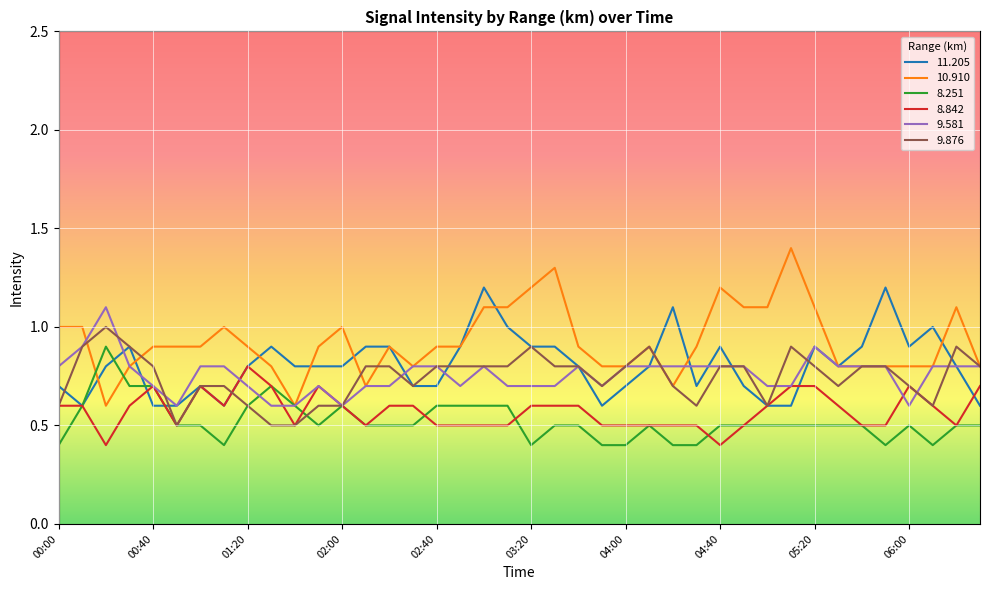

What is the maximum value for 8.842?

0.8